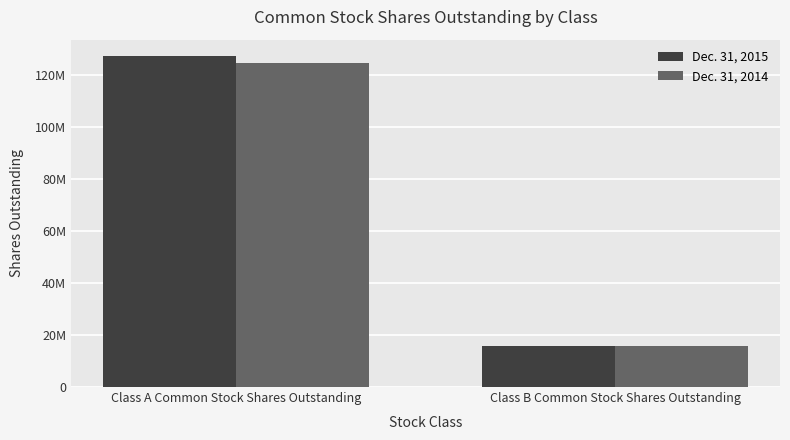

Are the bars grouped side by side (vs. stacked)?

Yes